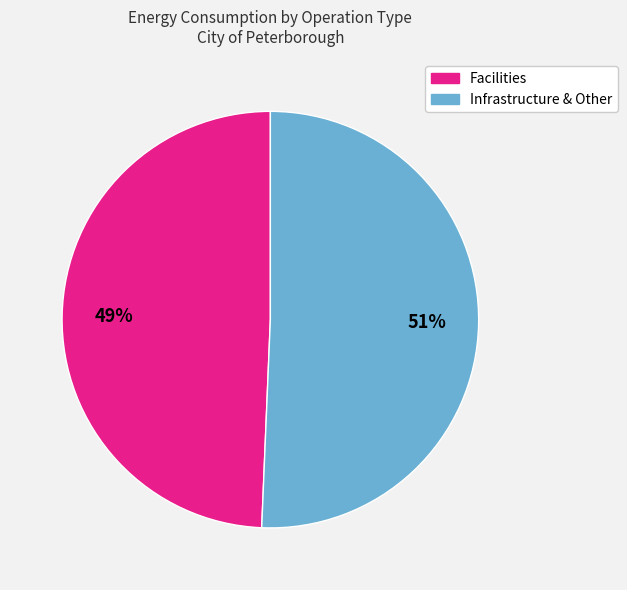

To the nearest percent, what is the average slice percentage?

50%